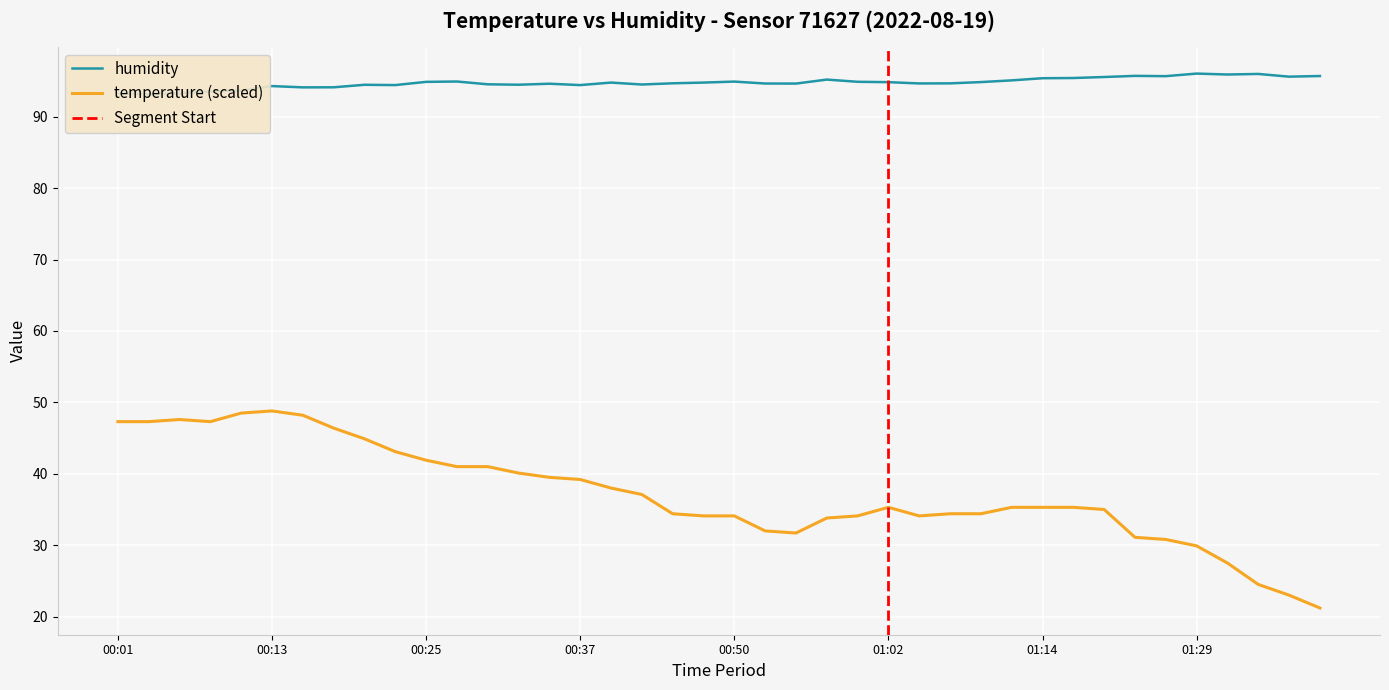

What is the lowest value of the temperature (scaled) series?

21.2